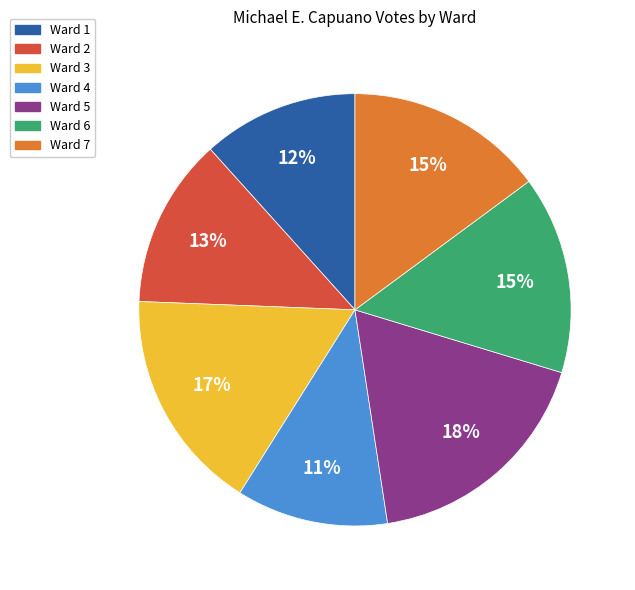

True or false: Ward 7 accounts for 9% of the total.

False